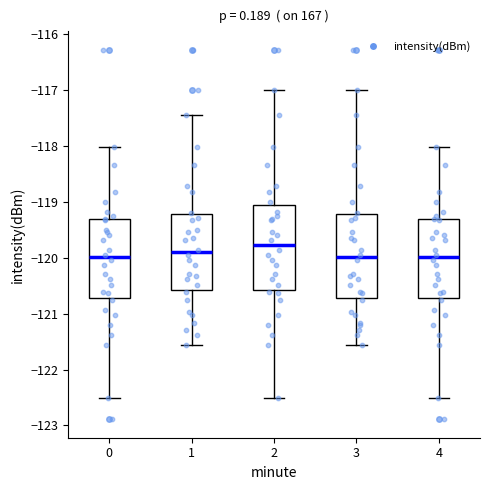

Where does the median line of the box at x = 4 sit on the y-axis? The values are not printed on the chart, so give them approximately, as read against the axis.

-120.0